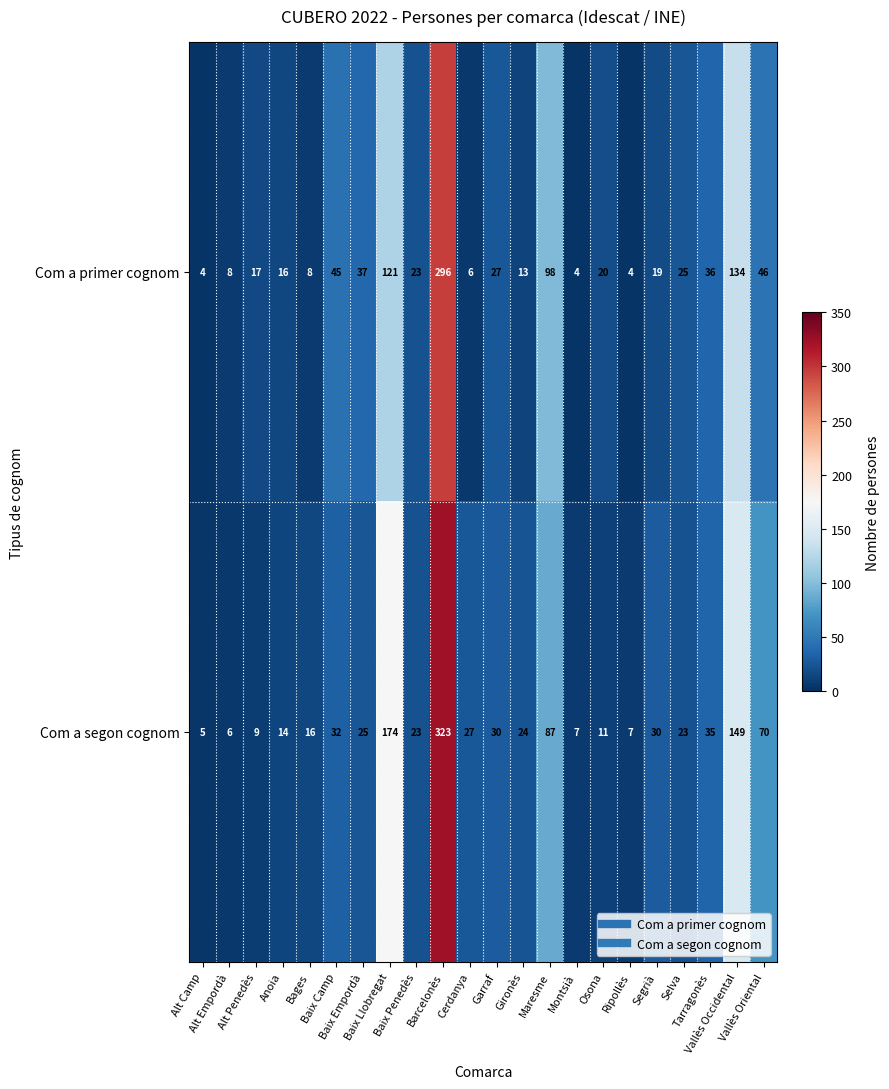

What is the sum of all Com a segon cognom values?

1127